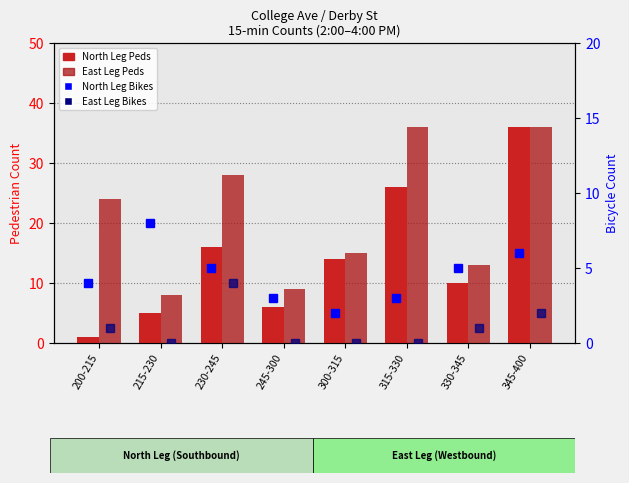

Which series has the largest range (max minus min)?

North Leg Peds